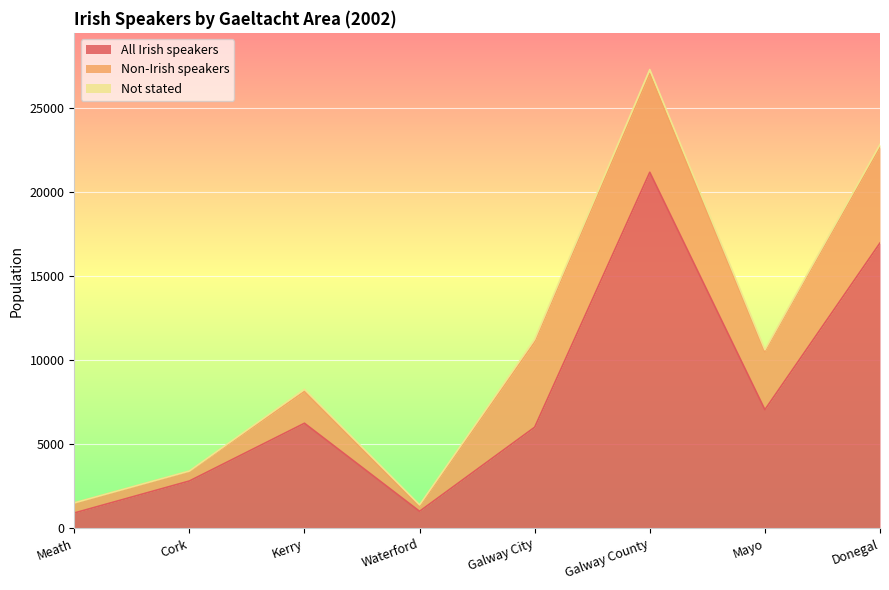

What is the value of the Not stated point at the 5th from the left?

160